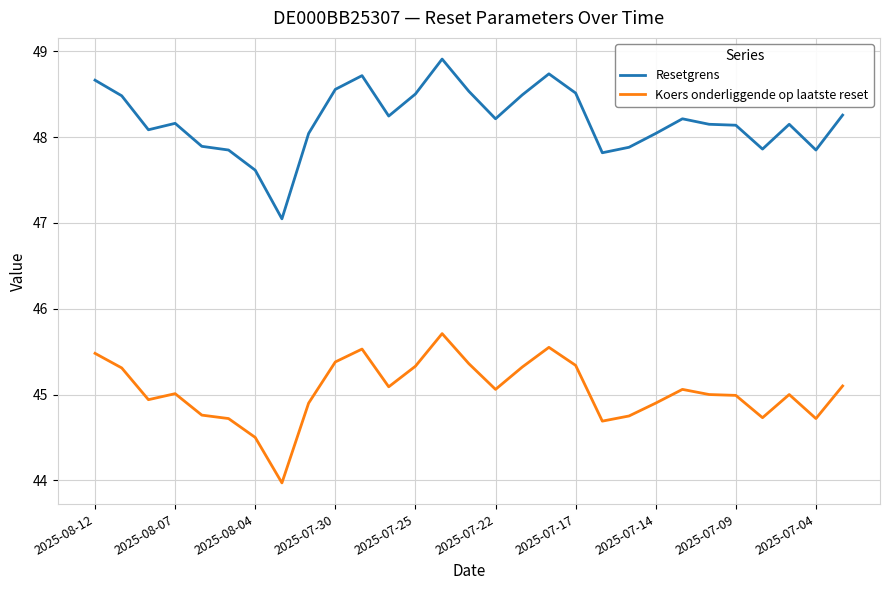

List the series in order of their overall mean, lowest first.

Koers onderliggende op laatste reset, Resetgrens